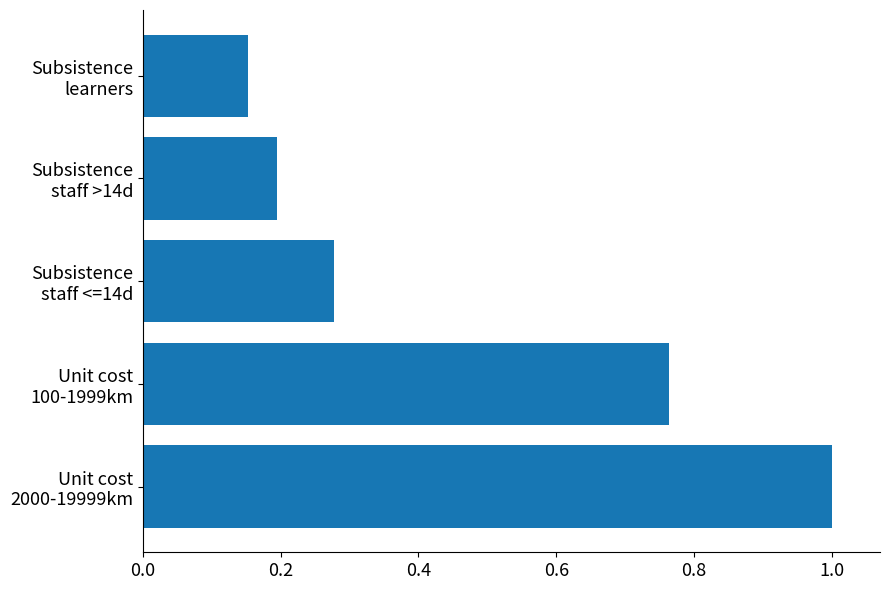

Where is the data nearest to the value 0?

Subsistence
learners